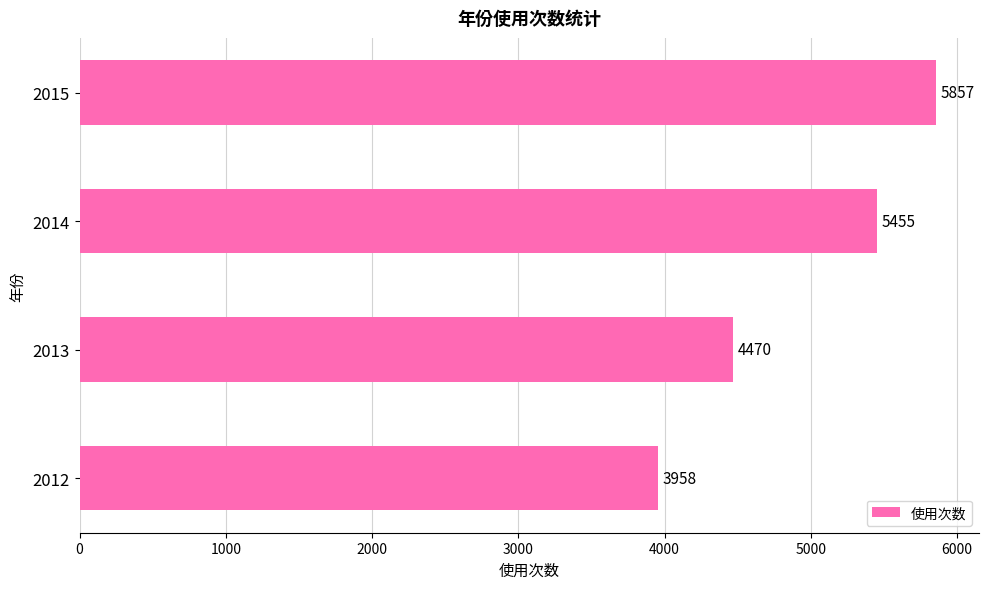

What is the sum of all values?

19740